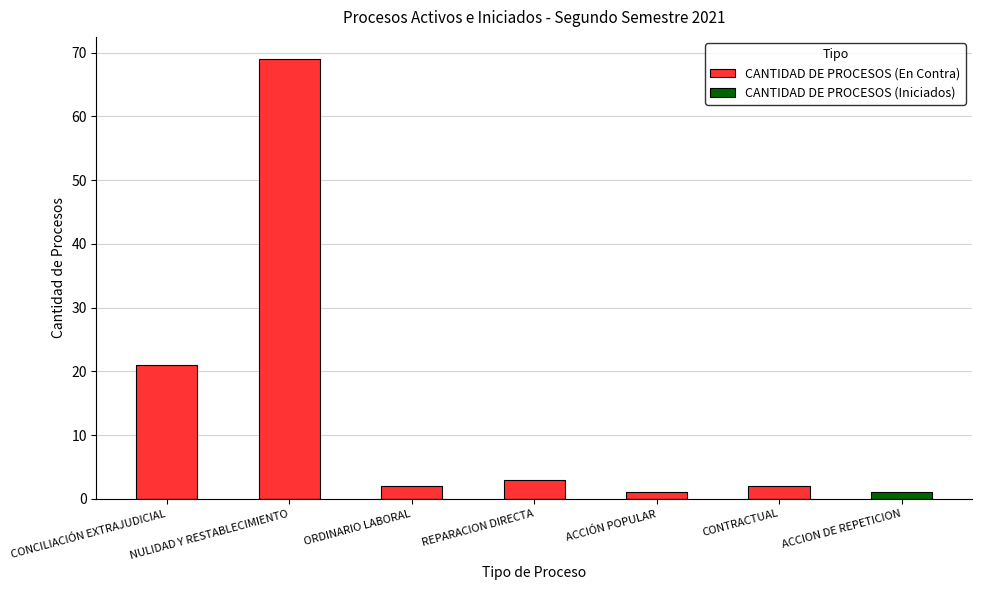

Reading right to left, extract all data points from this chart.

CANTIDAD DE PROCESOS (En Contra): ACCION DE REPETICION=0	CONTRACTUAL=2	ACCIÓN POPULAR=1	REPARACION DIRECTA=3	ORDINARIO LABORAL=2	NULIDAD Y RESTABLECIMIENTO=69	CONCILIACIÓN EXTRAJUDICIAL=21
CANTIDAD DE PROCESOS (Iniciados): ACCION DE REPETICION=1	CONTRACTUAL=0	ACCIÓN POPULAR=0	REPARACION DIRECTA=0	ORDINARIO LABORAL=0	NULIDAD Y RESTABLECIMIENTO=0	CONCILIACIÓN EXTRAJUDICIAL=0